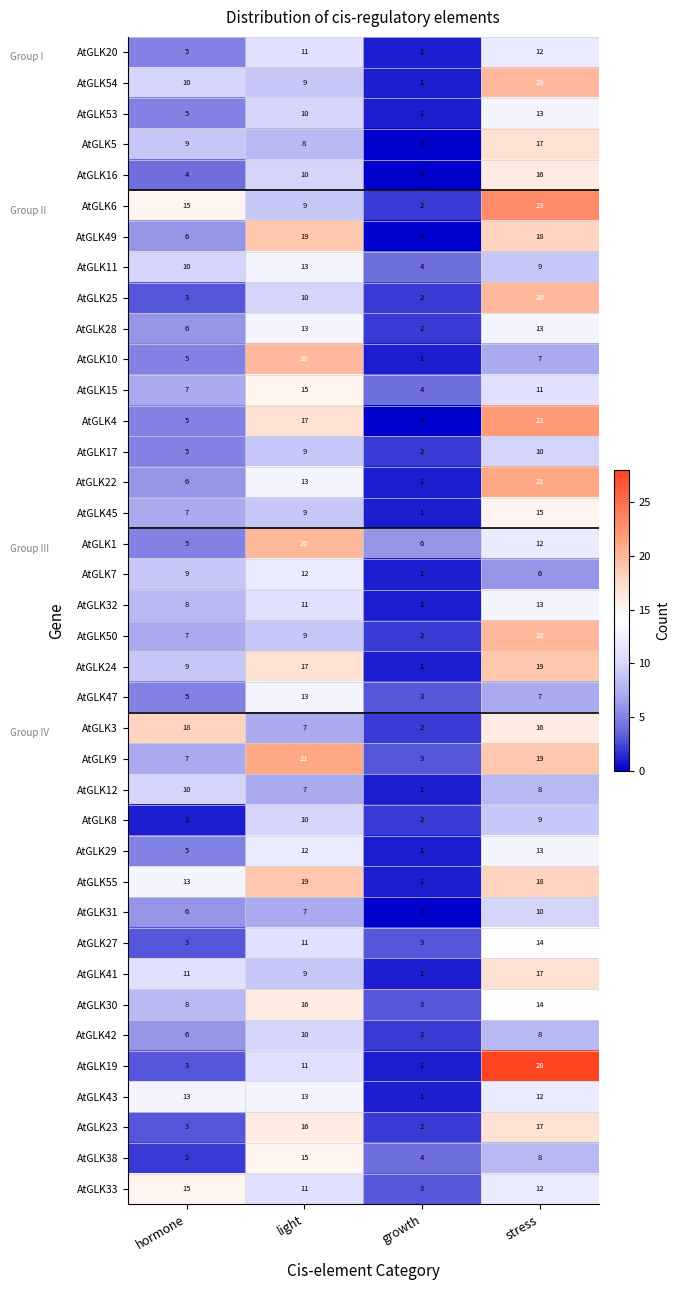

How many AtGLK53 values are between 5 and 13?

3